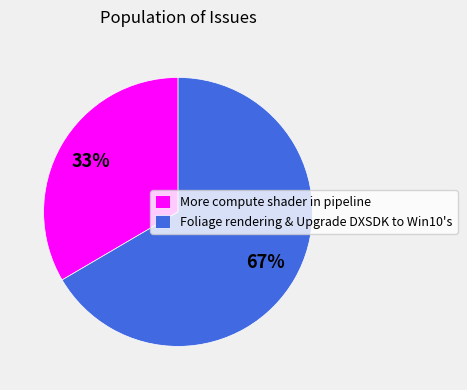

To the nearest percent, what portion does Foliage rendering & Upgrade DXSDK to Win10's represent?

67%